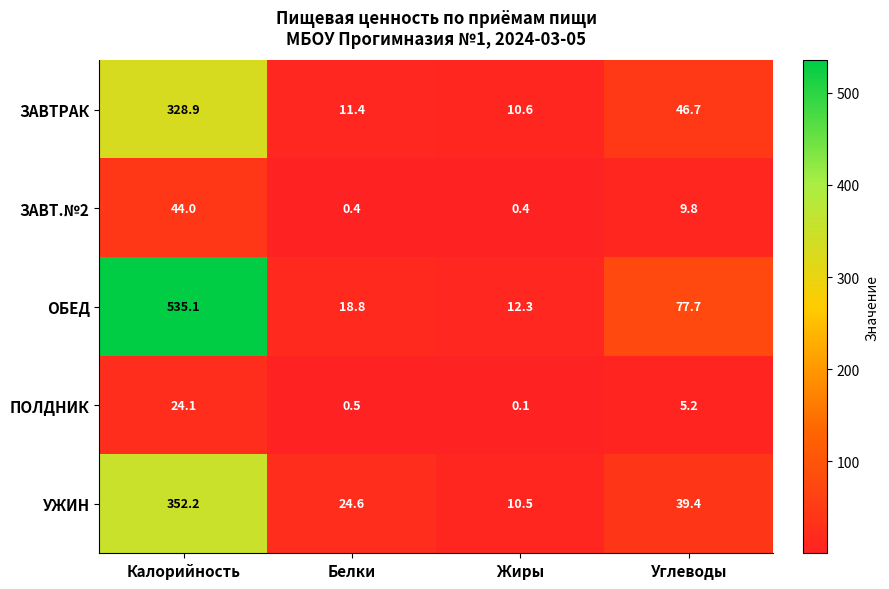

At which category does the chart reach its minimum across all series?

Жиры